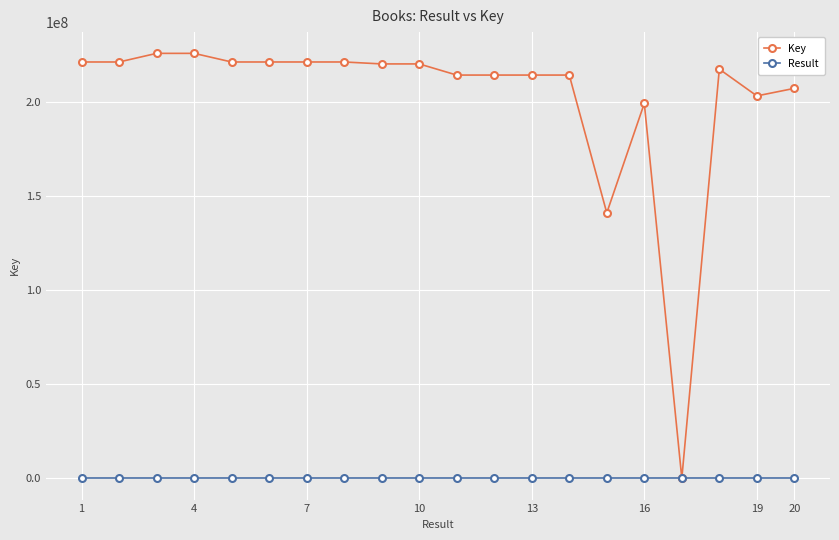

Which series has the widest spread of values?

Key